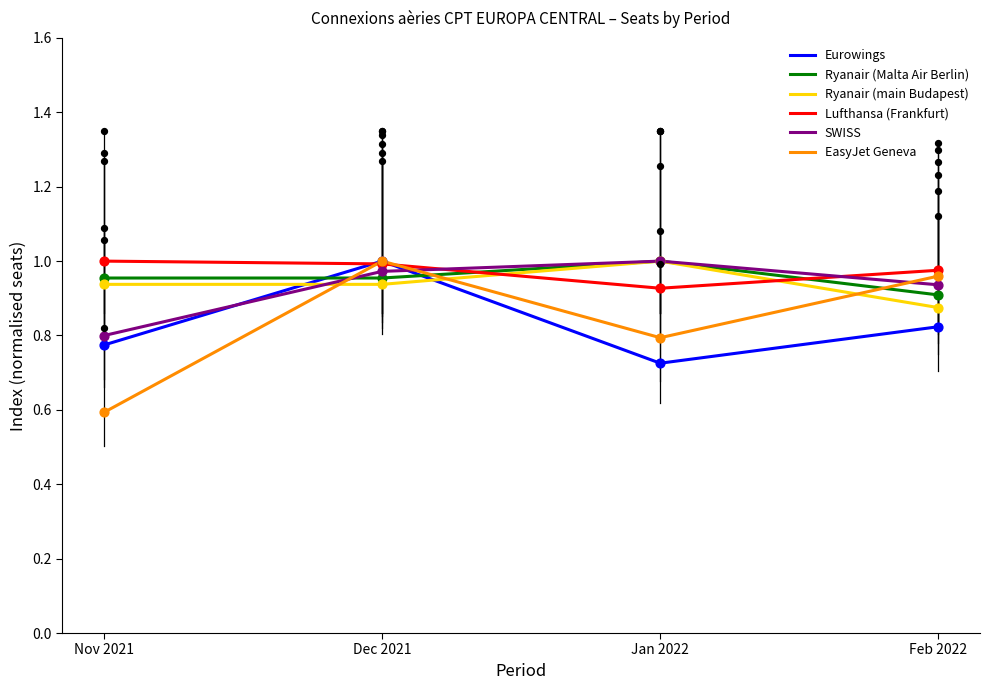

What are all the series names shown in the legend?

Eurowings, Ryanair (Malta Air Berlin), Ryanair (main Budapest), Lufthansa (Frankfurt), SWISS, EasyJet Geneva